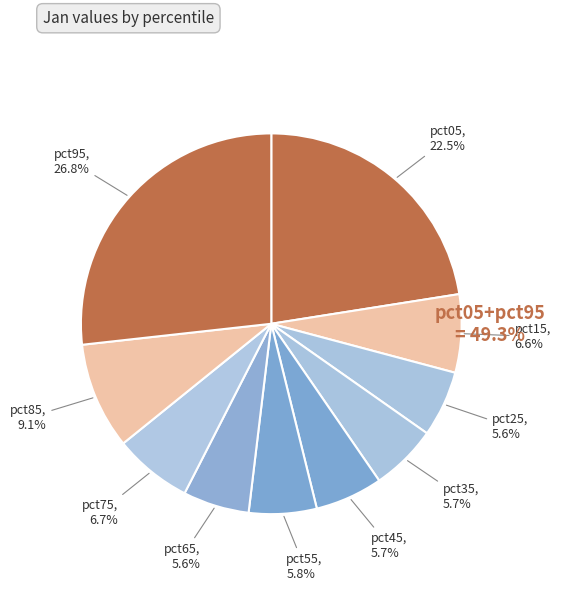

To the nearest percent, what is the difference between the largest and smallest slice percentages?

21%